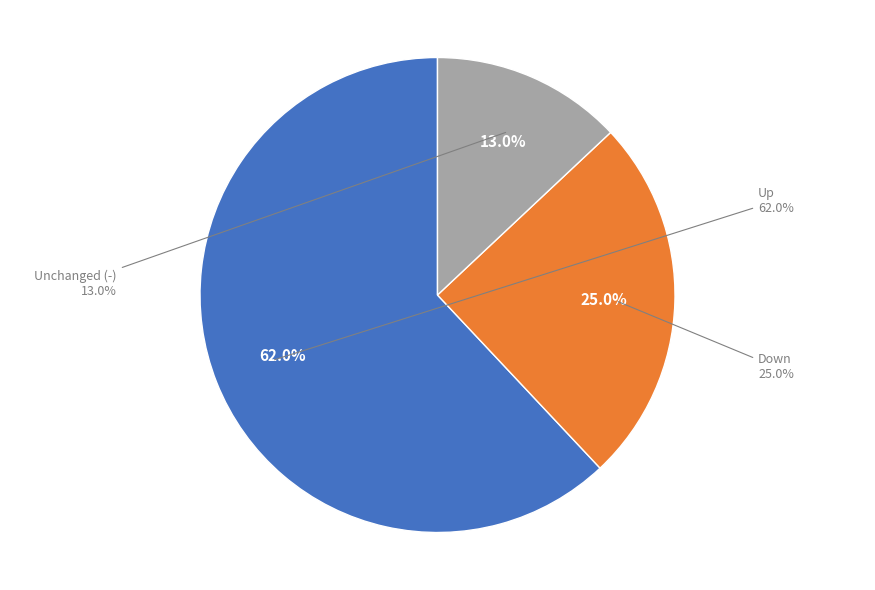

Does down represent more than half of the total?

No